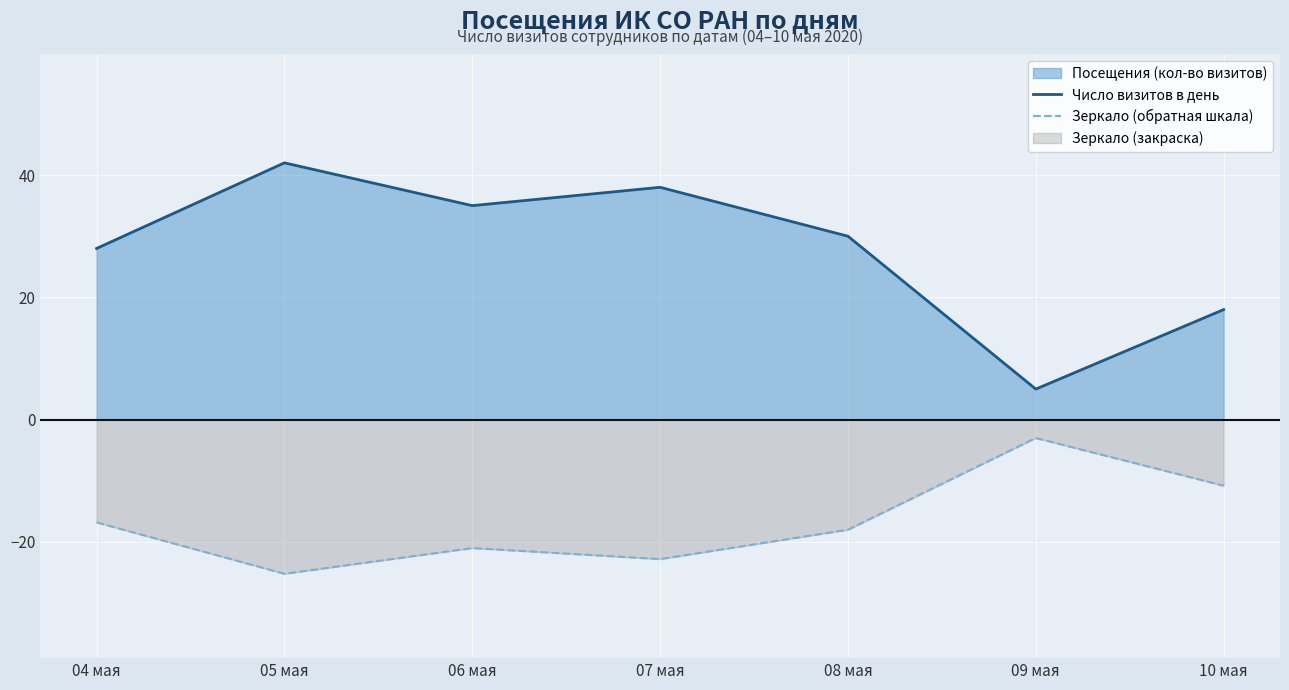

What position from the left is 10 мая?

7